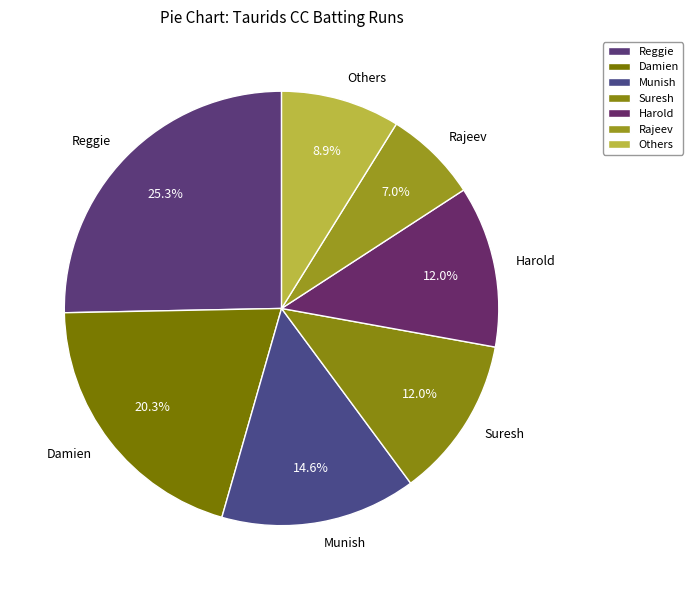

To the nearest percent, what is the average slice percentage?

14%